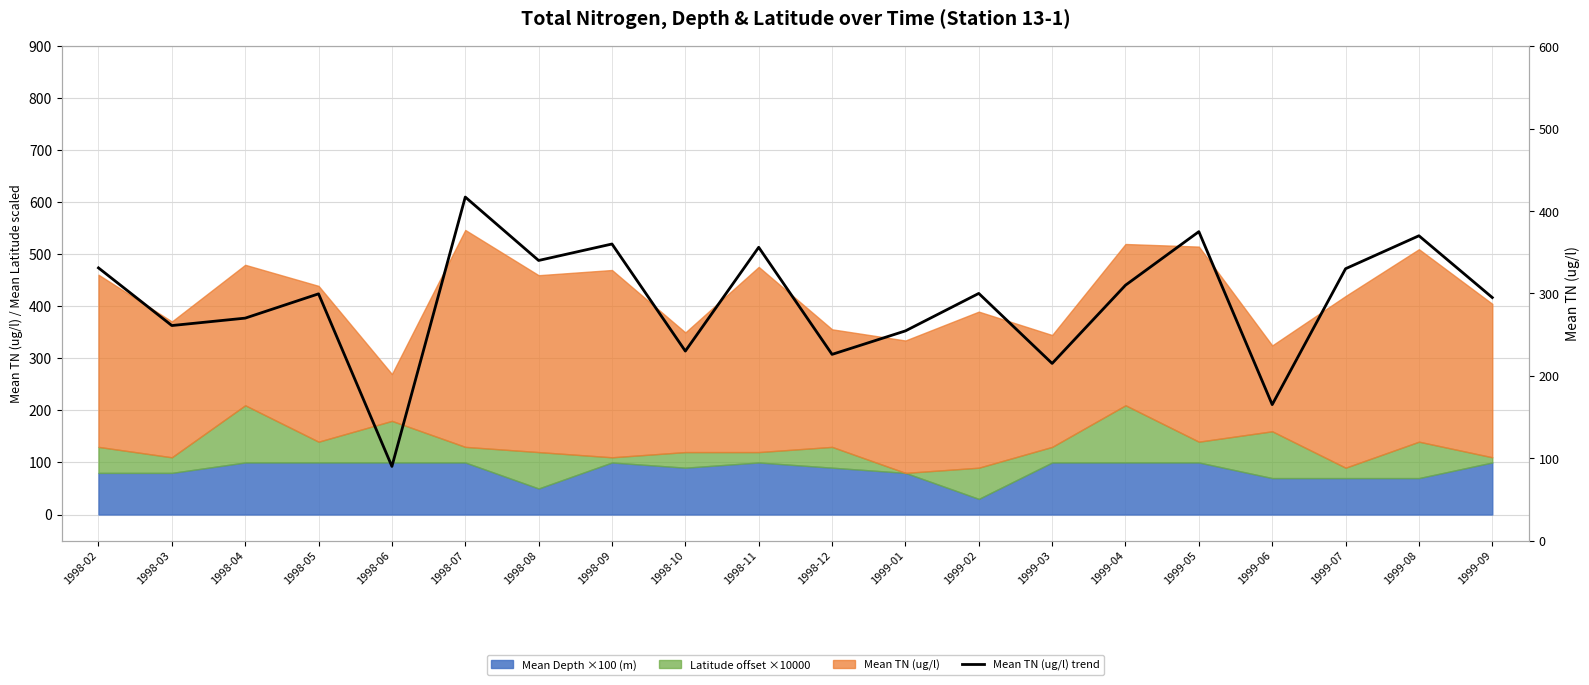

What position from the left is 1998-09?

8